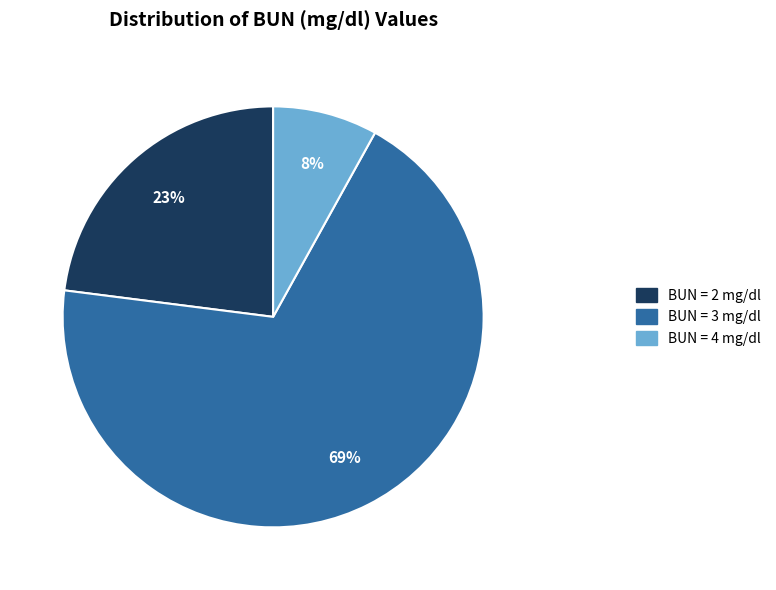

To the nearest percent, what is the average slice percentage?

33%